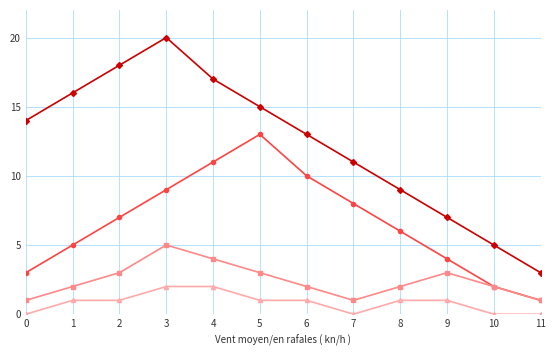

What is the maximum value shown in the chart?

20